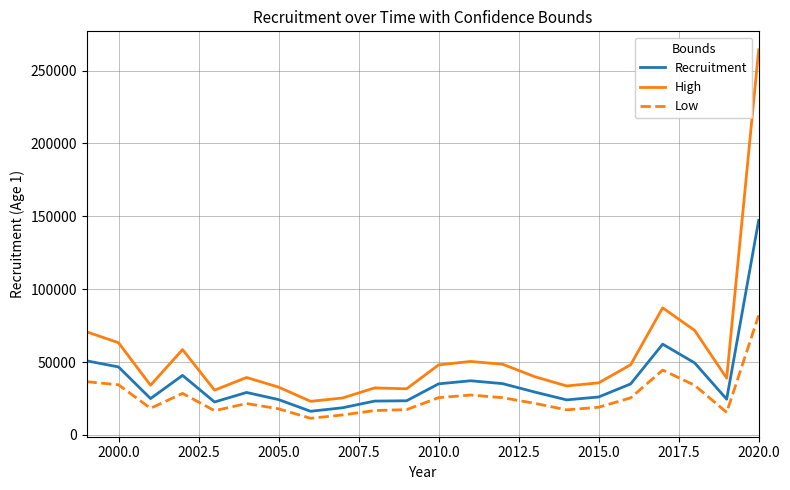

Rank the series by their average value, from highest to lowest.

High, Recruitment, Low